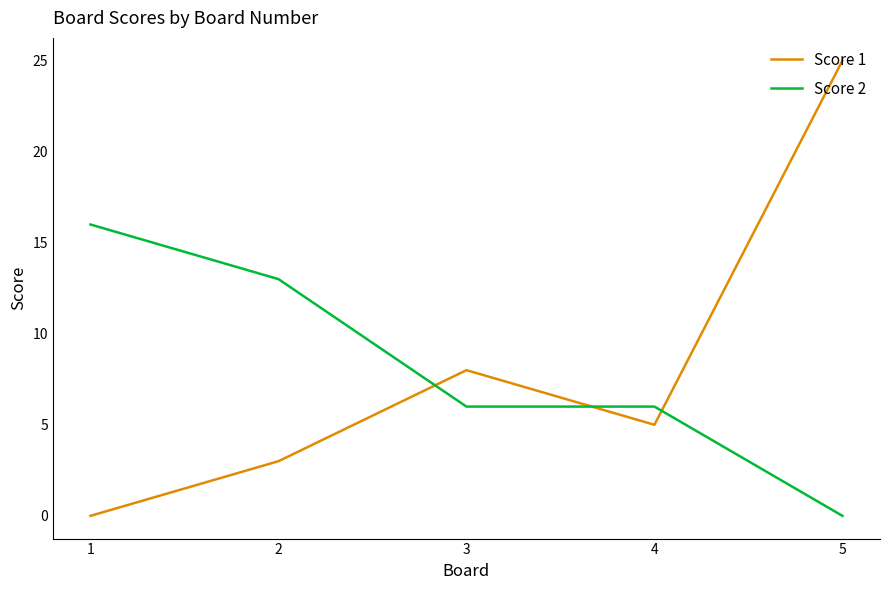

Reading right to left, transcribe all the data shown in this chart.

Score 1: 25	5	8	3	0
Score 2: 0	6	6	13	16